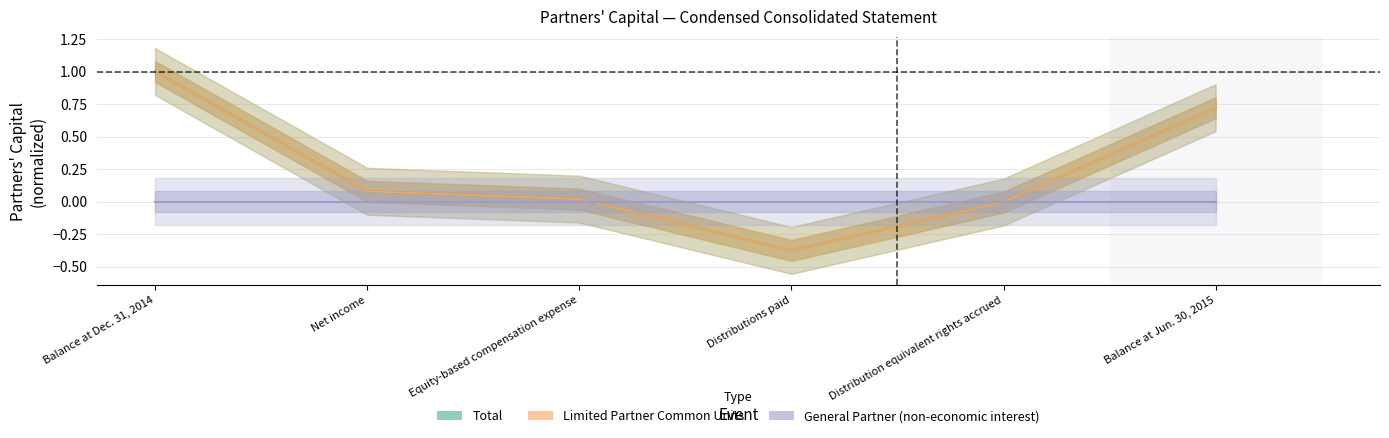

Reading left to right, transcribe all the data shown in this chart.

Total: Balance at Dec. 31, 2014=1.0	Net income=0.1	Equity-based compensation expense=0.0	Distributions paid=-0.4	Distribution equivalent rights accrued=-0.0	Balance at Jun. 30, 2015=0.7
Limited Partner Common Units: Balance at Dec. 31, 2014=1.0	Net income=0.1	Equity-based compensation expense=0.0	Distributions paid=-0.4	Distribution equivalent rights accrued=-0.0	Balance at Jun. 30, 2015=0.7
General Partner (non-economic interest): Balance at Dec. 31, 2014=0.0	Net income=0.0	Equity-based compensation expense=0.0	Distributions paid=0.0	Distribution equivalent rights accrued=0.0	Balance at Jun. 30, 2015=0.0